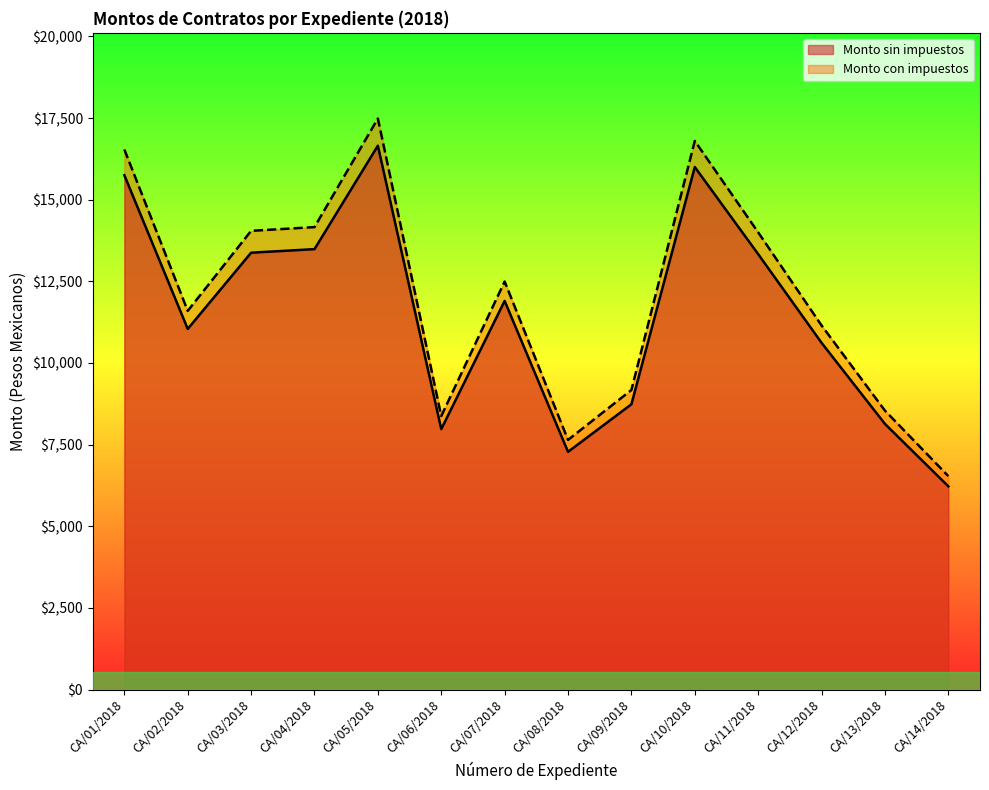

True or false: Monto con impuestos has more than 2 interior local peaks.

True